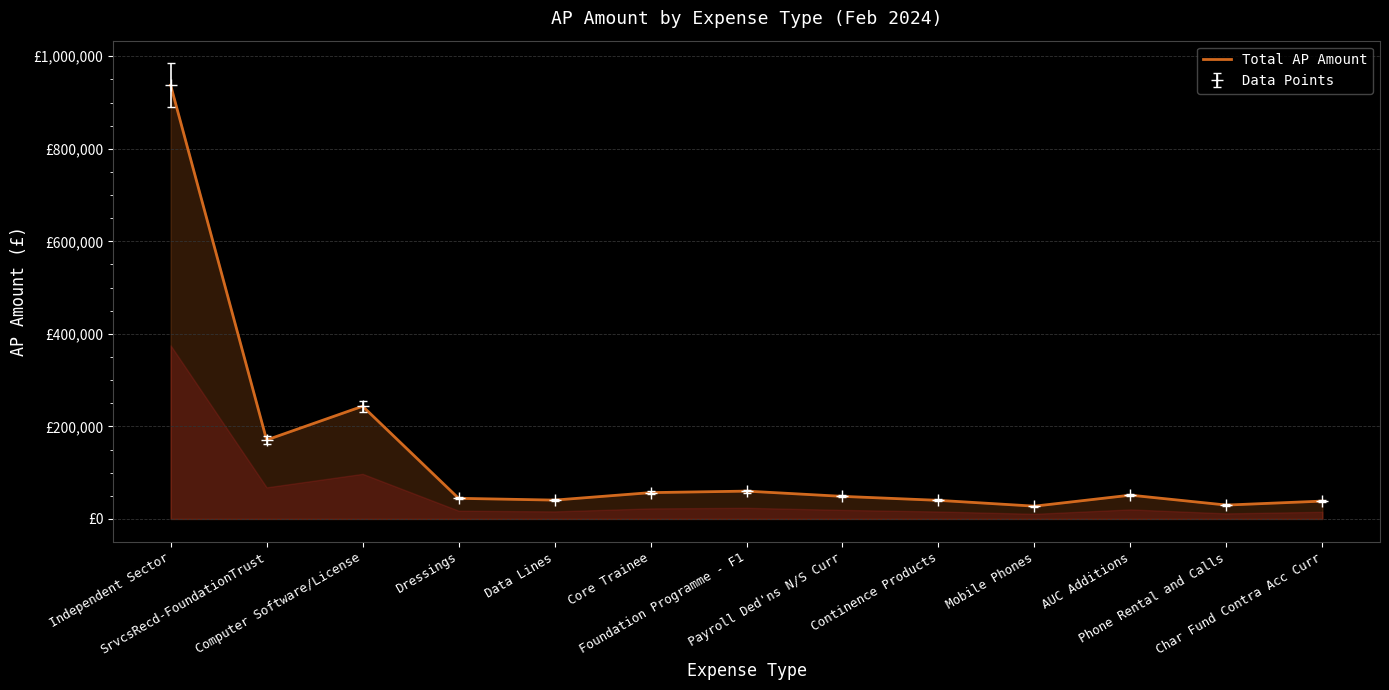

What is the average value?

137746.0